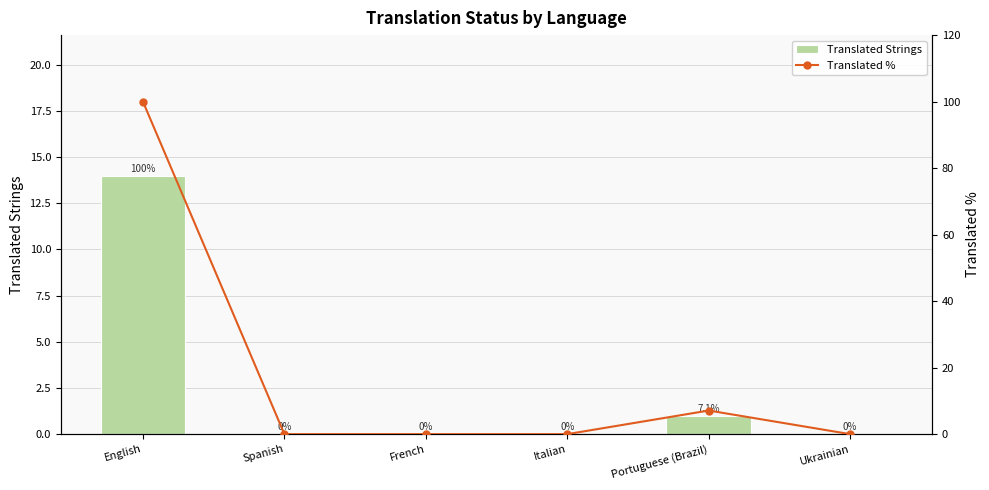

At which category is the sum across all series the highest?

English